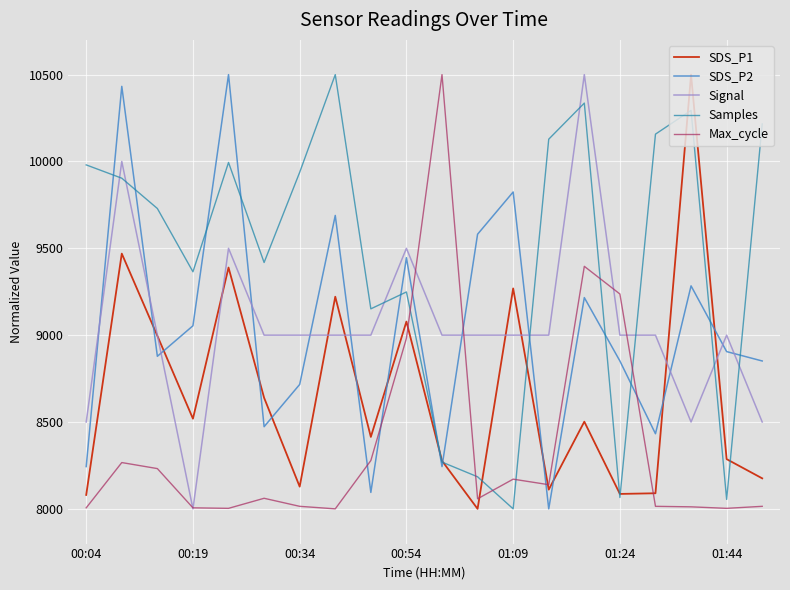

How many intersections are there between Signal and SDS_P1?

8